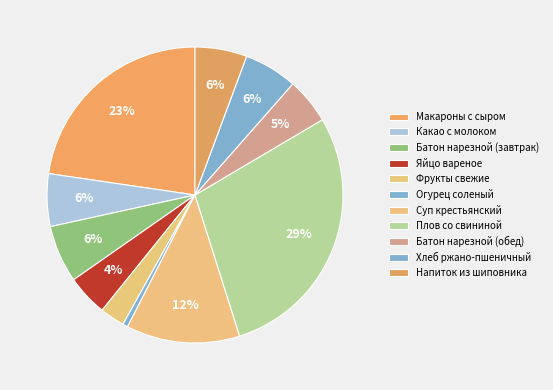

Rank the categories by value from highest to lowest.

Плов со свининой, Макароны с сыром, Суп крестьянский, Батон нарезной (завтрак), Хлеб ржано-пшеничный, Какао с молоком, Напиток из шиповника, Батон нарезной (обед), Яйцо вареное, Фрукты свежие, Огурец соленый